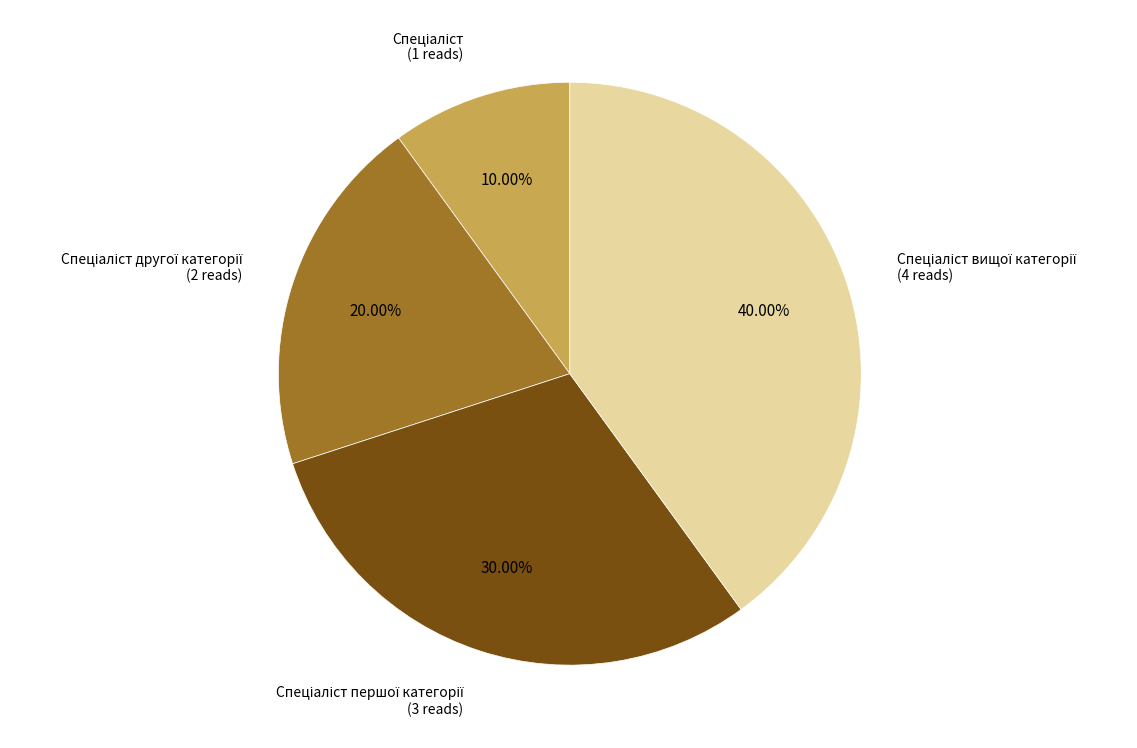

Does any single category account for the majority?

No